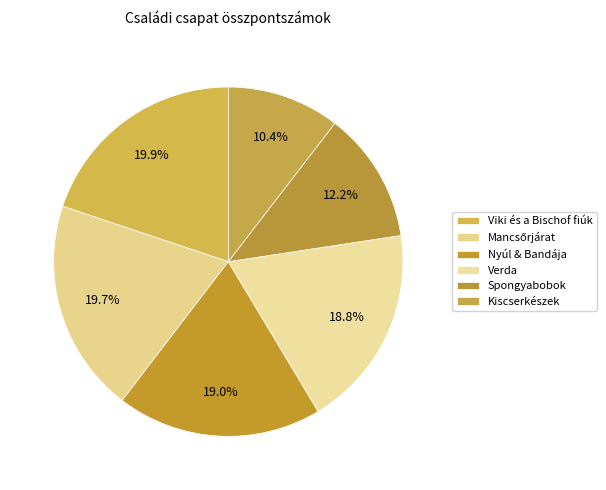

How many slices are in this pie chart?

6